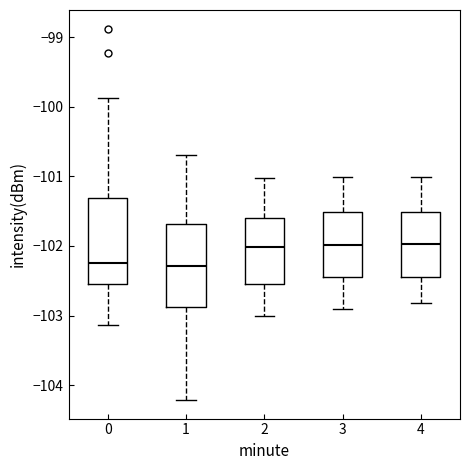

Where does the upper whisker of the box at x = 1 end on the y-axis? The values are not printed on the chart, so give them approximately, as read against the axis.

-100.7